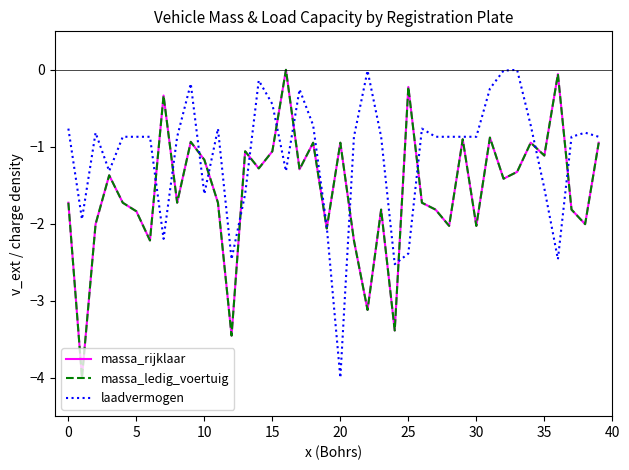

After their last crossing, which series has the higher values: laadvermogen or massa_ledig_voertuig?

laadvermogen